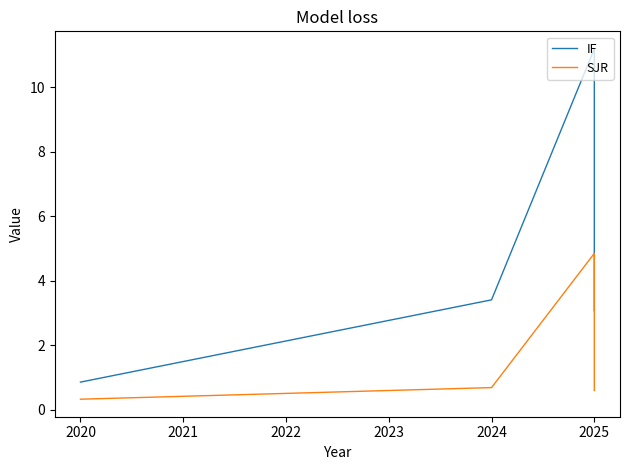

What is the value of the SJR point at the 4th from the left?

0.6